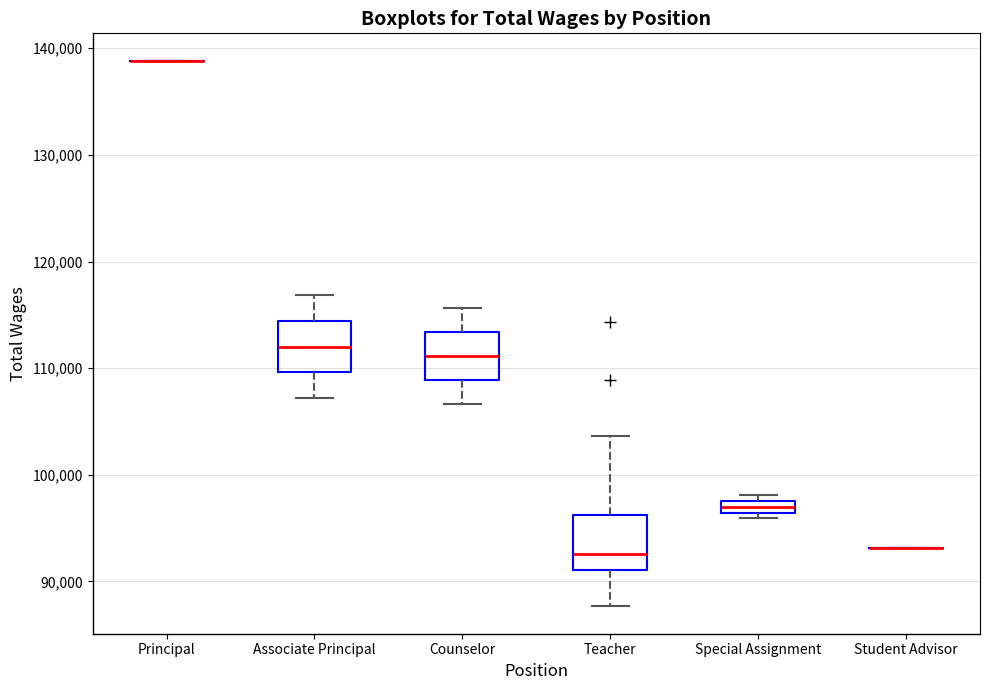

Where does the median line of the box for Counselor sit on the y-axis? The values are not printed on the chart, so give them approximately, as read against the axis.

111000